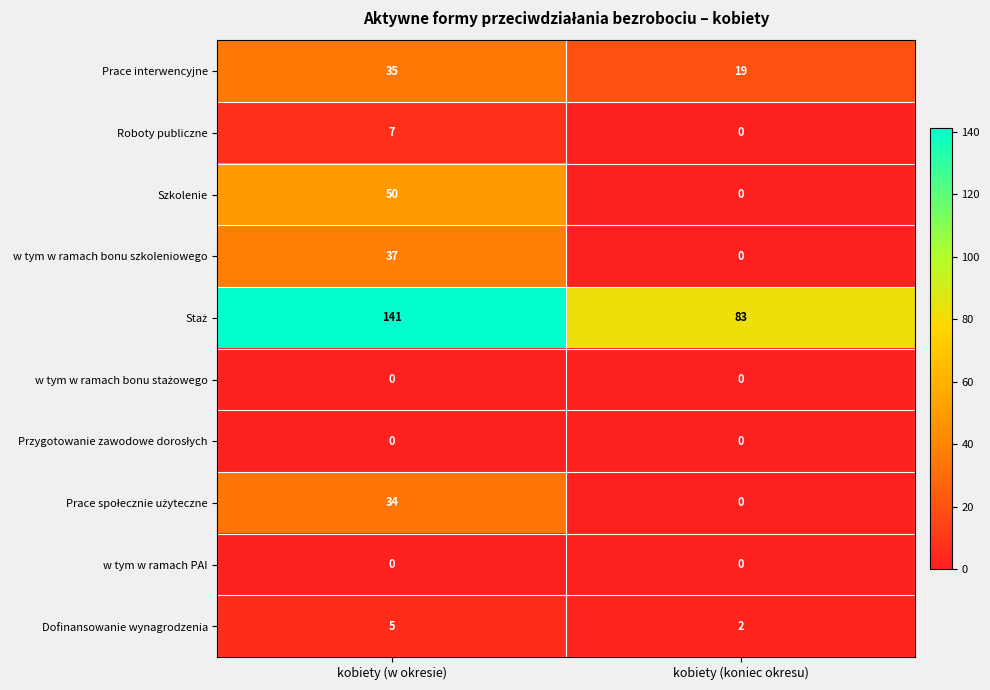

How many series are shown in this chart?

10